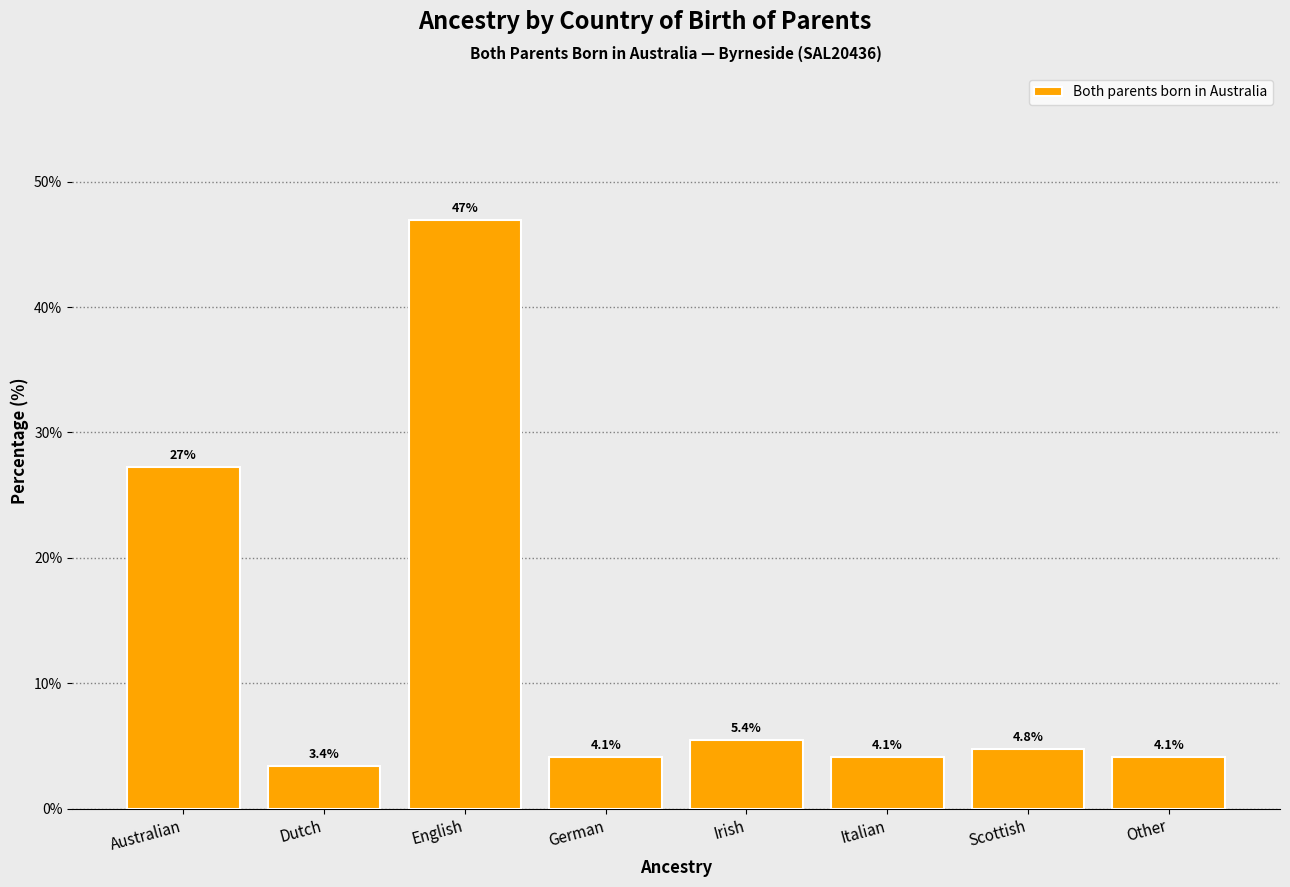

Reading left to right, transcribe all the data shown in this chart.

Australian=27.2	Dutch=3.4	English=46.9	German=4.1	Irish=5.4	Italian=4.1	Scottish=4.8	Other=4.1